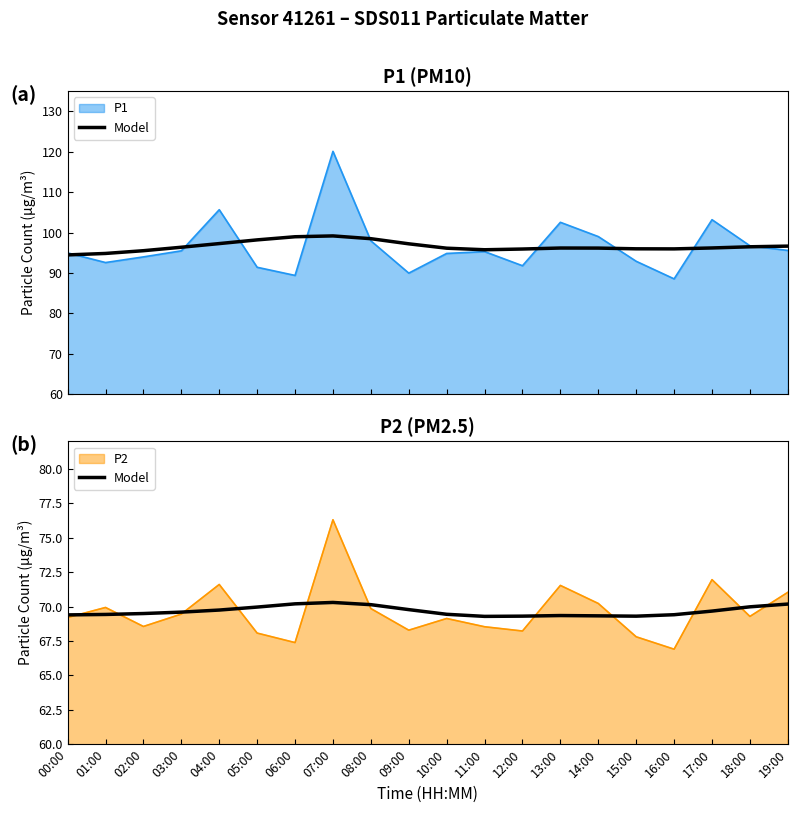

At which label is the value closest to 69?

11:00